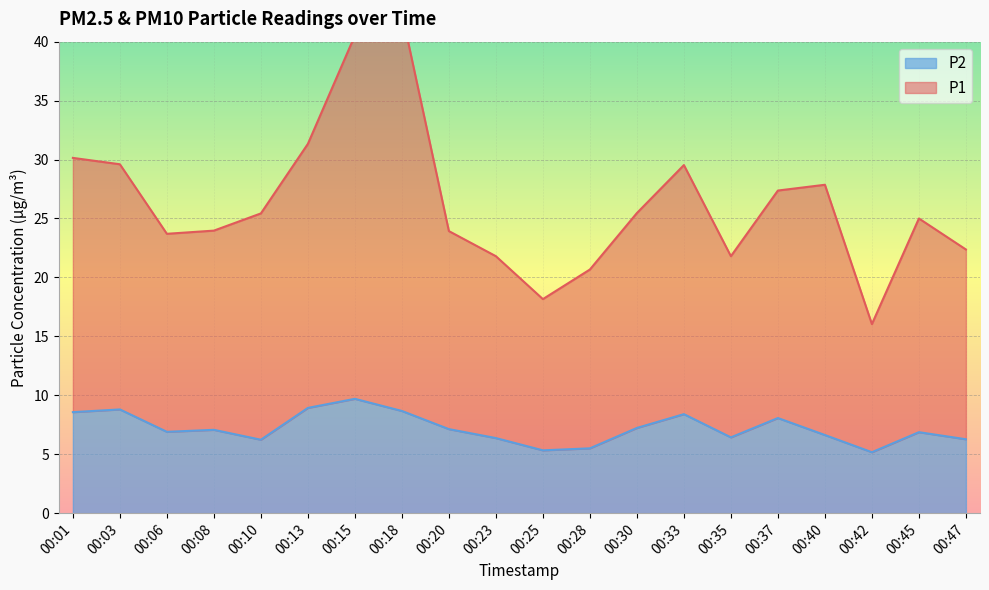

What is the average value of the P2 series?

7.2